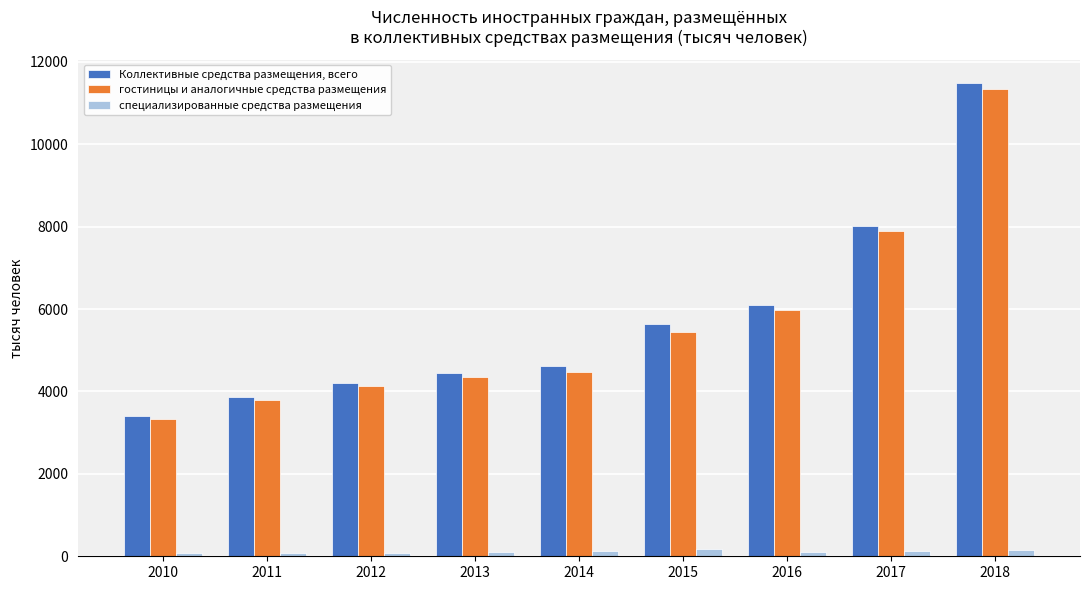

What is the sum of all Коллективные средства размещения, всего values?

51776.6